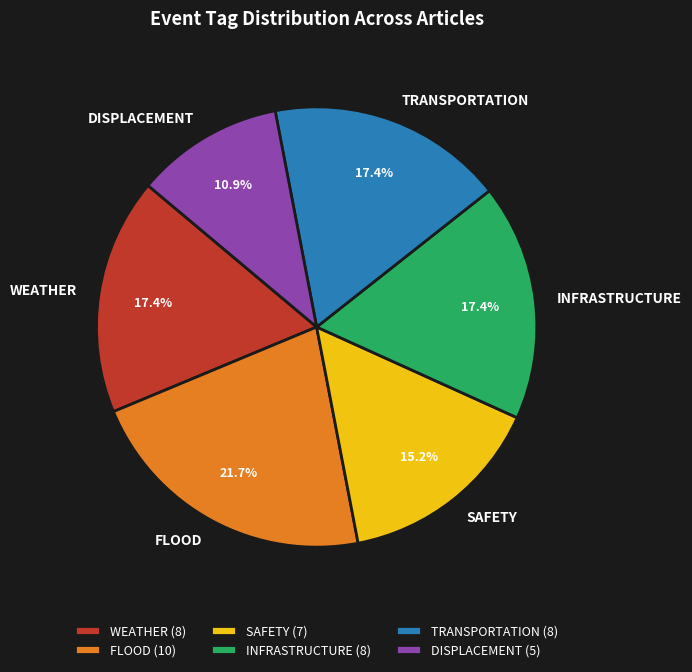

To the nearest percent, what percentage of the pie is TRANSPORTATION?

17%